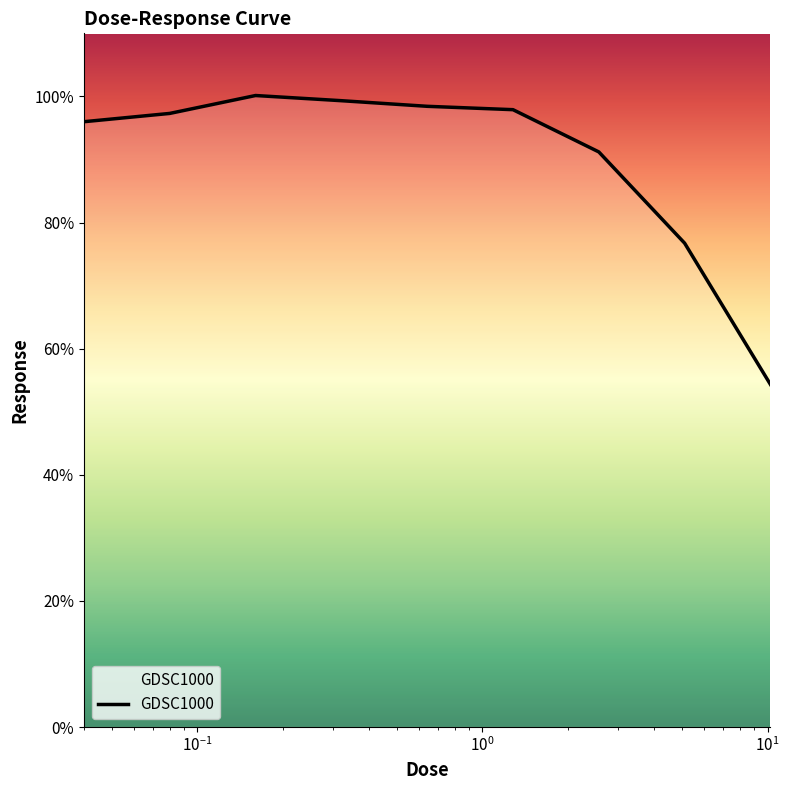

What is the difference between the maximum and minimum values?

45.8